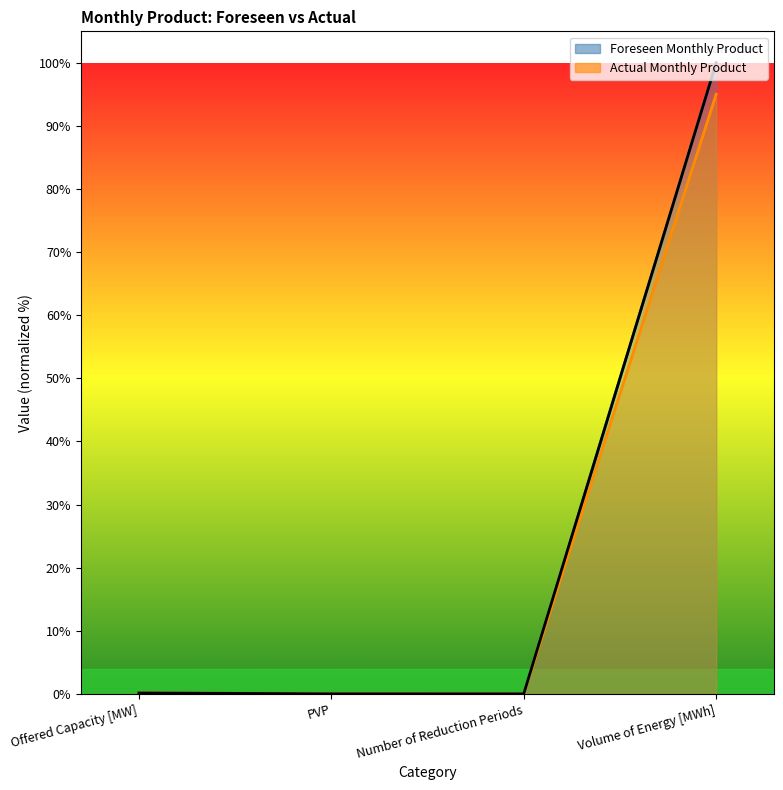

Where do Actual Monthly Product and Foreseen Monthly Product first cross each other?

PVP and Number of Reduction Periods